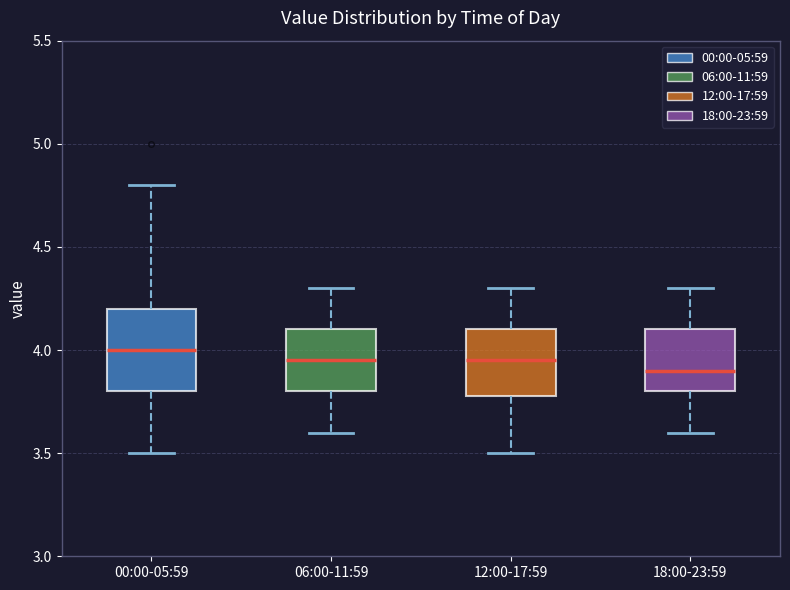

Which box is the tallest, from its lower edge to its upper edge?

00:00-05:59